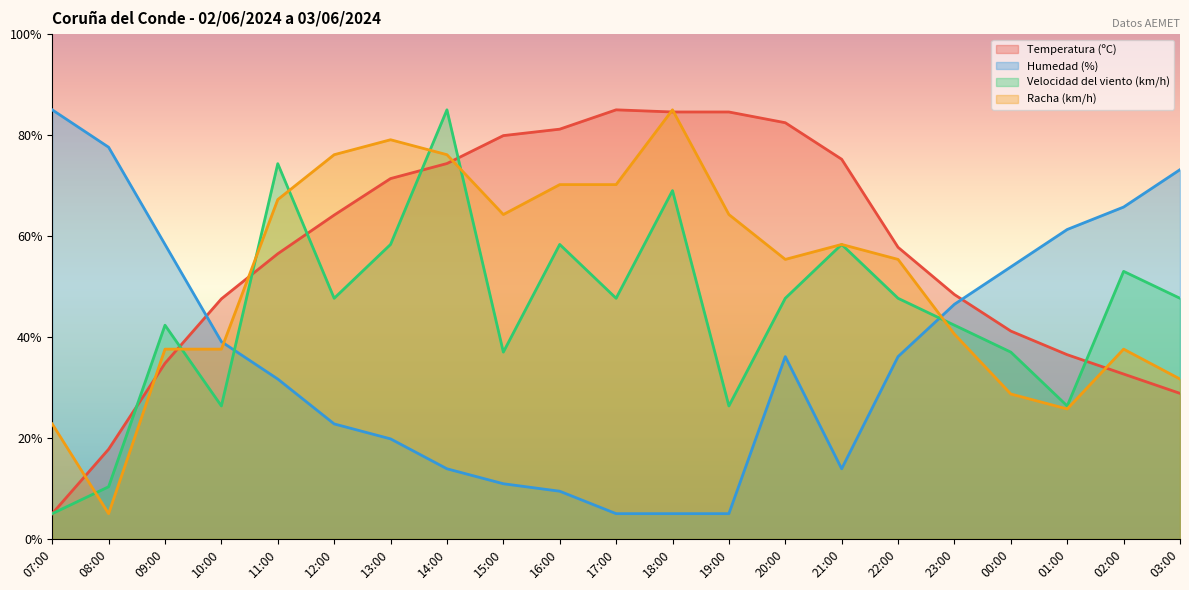

What is the spread (max minus min) of values at 07:00?

80.0